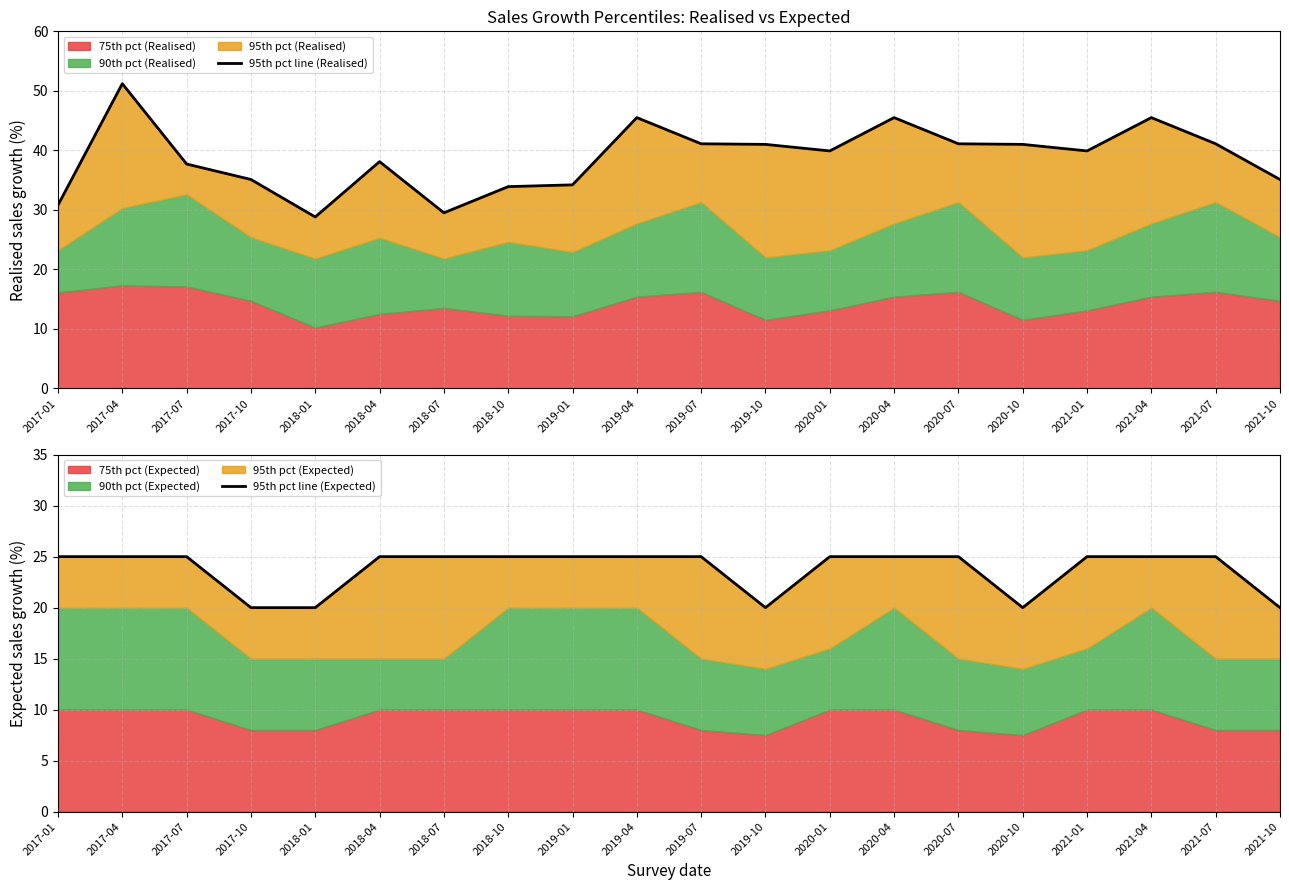

How many lines are shown in the chart?

2